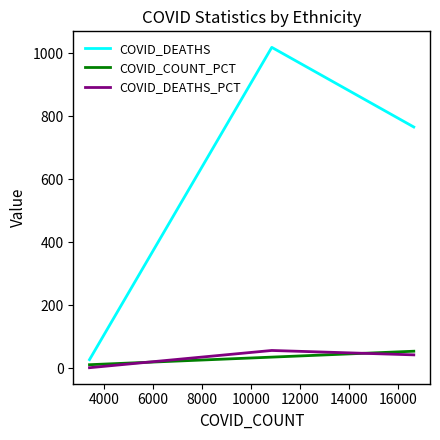

Which series has the widest spread of values?

COVID_DEATHS